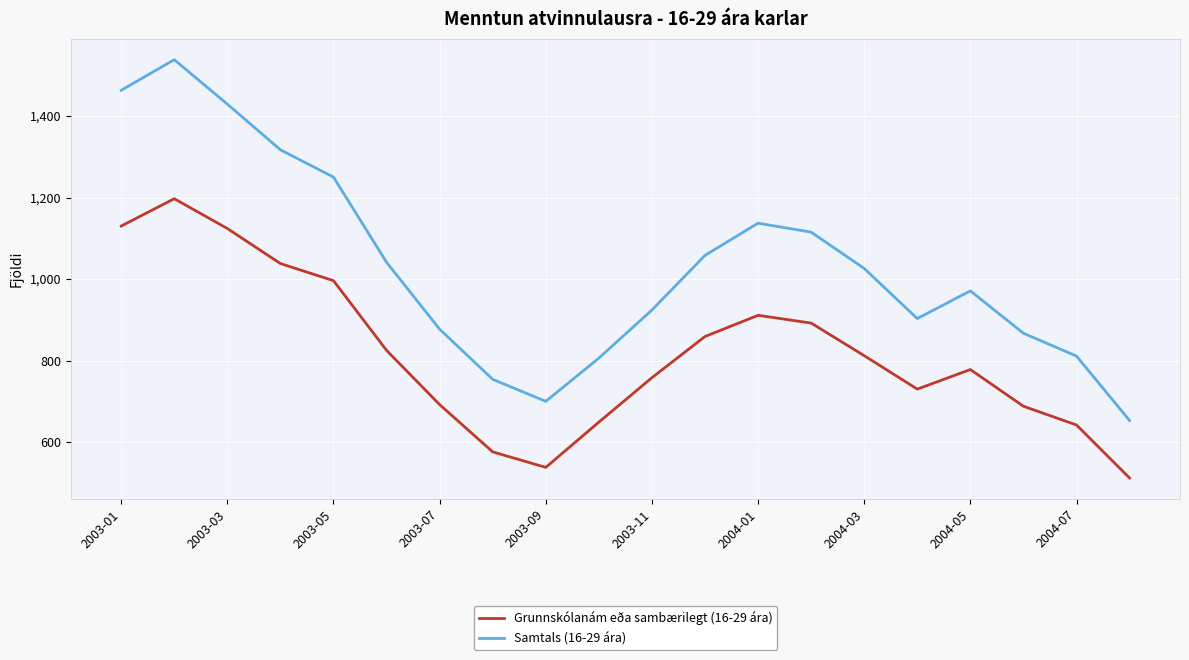

List the series in order of their overall mean, lowest first.

Grunnskólanám eða sambærilegt (16-29 ára), Samtals (16-29 ára)